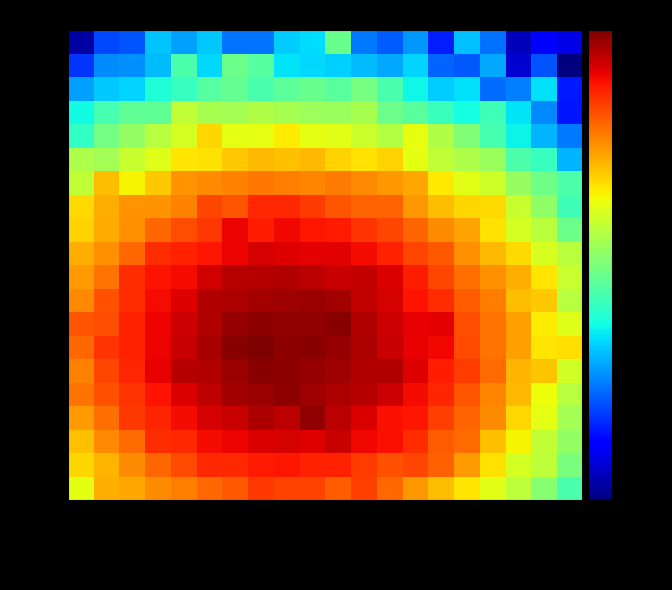

Reading left to right, what are all the values shown in this chart?

36097: DC:Date=649.1	DC:Format=879.6	DC:Lang=898.4	DC:Type=977.1	Public=1029.5	Featured=1105.1	Collection=1157.1	ItemType=1290.5	Creator=1248.1	Publisher=1251.5	Rights=1155.1	Relation=1271.8	Coverage=1110.4	Identifier=943.4	Source=842.6	Contributor=739.3	Description=643.8	Subject=563.2	Title=461.6	URI=366.9
36098: DC:Date=776.2	DC:Format=857.0	DC:Lang=987.3	DC:Type=1108.0	Public=1220.0	Featured=1354.6	Collection=1355.7	ItemType=1422.5	Creator=1445.5	Publisher=1388.7	Rights=1391.3	Relation=1287.0	Coverage=1193.0	Identifier=1233.9	Source=1138.5	Contributor=932.1	Description=747.1	Subject=618.0	Title=562.5	URI=436.5
36099: DC:Date=832.5	DC:Format=996.8	DC:Lang=1100.9	DC:Type=1349.7	Public=1363.0	Featured=1502.1	Collection=1542.3	ItemType=1607.7	Creator=1626.6	Publisher=1581.2	Rights=1698.2	Relation=1522.4	Coverage=1488.3	Identifier=1342.3	Source=1144.7	Contributor=1090.1	Description=830.6	Subject=705.3	Title=574.4	URI=481.4
36100: DC:Date=934.9	DC:Format=1076.7	DC:Lang=1299.6	DC:Type=1377.3	Public=1502.1	Featured=1634.8	Collection=1686.7	ItemType=1812.4	Creator=1753.0	Publisher=1948.1	Rights=1753.1	Relation=1606.7	Coverage=1485.9	Identifier=1439.8	Source=1272.7	Contributor=1126.2	Description=984.1	Subject=769.2	Title=652.7	URI=515.0
36101: DC:Date=1075.2	DC:Format=1186.0	DC:Lang=1318.6	DC:Type=1456.0	Public=1611.1	Featured=1730.0	Collection=1865.3	ItemType=1906.6	Creator=1984.0	Publisher=1887.8	Rights=1806.3	Relation=1772.8	Coverage=1664.0	Identifier=1493.9	Source=1372.2	Contributor=1171.2	Description=1012.8	Subject=848.3	Title=677.1	URI=551.2
36102: DC:Date=1018.9	DC:Format=1236.1	DC:Lang=1372.6	DC:Type=1550.1	Public=1779.3	Featured=1797.5	Collection=1902.9	ItemType=2005.3	Creator=1967.7	Publisher=1938.8	Rights=1893.6	Relation=1791.9	Coverage=1793.0	Identifier=1597.1	Source=1403.9	Contributor=1288.1	Description=1098.7	Subject=865.6	Title=816.1	URI=607.4
36103: DC:Date=1113.9	DC:Format=1315.4	DC:Lang=1391.8	DC:Type=1541.6	Public=1696.4	Featured=1835.9	Collection=1987.9	ItemType=2060.4	Creator=1982.3	Publisher=1997.6	Rights=1929.7	Relation=1820.6	Coverage=1689.8	Identifier=1556.3	Source=1515.8	Contributor=1221.7	Description=1068.1	Subject=928.0	Title=737.0	URI=755.0
36104: DC:Date=1181.4	DC:Format=1200.1	DC:Lang=1388.1	DC:Type=1532.4	Public=1677.0	Featured=1785.0	Collection=1923.5	ItemType=1969.7	Creator=1957.3	Publisher=1951.1	Rights=1995.9	Relation=1796.8	Coverage=1668.1	Identifier=1548.2	Source=1565.9	Contributor=1199.4	Description=1073.1	Subject=927.0	Title=718.1	URI=633.8
36105: DC:Date=998.7	DC:Format=1187.2	DC:Lang=1348.7	DC:Type=1491.1	Public=1597.2	Featured=1800.6	Collection=1819.2	ItemType=1866.2	Creator=1877.0	Publisher=1900.5	Rights=1856.5	Relation=1711.2	Coverage=1628.4	Identifier=1465.6	Source=1350.3	Contributor=1146.8	Description=1034.5	Subject=844.8	Title=813.8	URI=552.8
36106: DC:Date=931.2	DC:Format=1066.9	DC:Lang=1340.7	DC:Type=1460.2	Public=1500.5	Featured=1649.6	Collection=1764.1	ItemType=1771.9	Creator=1786.8	Publisher=1745.2	Rights=1684.0	Relation=1709.4	Coverage=1601.0	Identifier=1405.4	Source=1232.1	Contributor=1082.4	Description=975.0	Subject=879.1	Title=739.5	URI=584.5
36107: DC:Date=877.4	DC:Format=967.0	DC:Lang=1108.0	DC:Type=1344.1	Public=1394.6	Featured=1448.3	Collection=1528.9	ItemType=1625.4	Creator=1587.3	Publisher=1579.7	Rights=1563.4	Relation=1506.7	Coverage=1400.8	Identifier=1242.4	Source=1161.4	Contributor=976.1	Description=845.7	Subject=763.1	Title=624.5	URI=556.3
36108: DC:Date=782.5	DC:Format=891.5	DC:Lang=974.9	DC:Type=1108.1	Public=1205.0	Featured=1291.7	Collection=1525.2	ItemType=1411.3	Creator=1511.9	Publisher=1436.2	Rights=1423.8	Relation=1312.6	Coverage=1232.6	Identifier=1119.1	Source=980.9	Contributor=913.6	Description=745.4	Subject=614.1	Title=556.7	URI=417.2
36109: DC:Date=766.7	DC:Format=883.0	DC:Lang=955.7	DC:Type=954.6	Public=1021.8	Featured=1228.4	Collection=1182.0	ItemType=1360.0	Creator=1367.8	Publisher=1285.8	Rights=1171.5	Relation=1121.0	Coverage=1116.3	Identifier=950.5	Source=841.9	Contributor=769.8	Description=763.2	Subject=585.6	Title=475.5	URI=354.8
36110: DC:Date=570.0	DC:Format=839.2	DC:Lang=702.6	DC:Type=814.1	Public=957.3	Featured=983.0	Collection=1023.1	ItemType=1054.0	Creator=1025.8	Publisher=1010.7	Rights=1046.3	Relation=998.6	Coverage=953.3	Identifier=899.8	Source=730.8	Contributor=643.5	Description=602.3	Subject=491.6	Title=422.3	URI=371.4
36111: DC:Date=534.4	DC:Format=514.8	DC:Lang=587.9	DC:Type=636.3	Public=735.3	Featured=745.2	Collection=813.6	ItemType=845.7	Creator=831.7	Publisher=851.2	Rights=783.8	Relation=745.2	Coverage=778.6	Identifier=653.7	Source=571.1	Contributor=531.1	Description=497.6	Subject=368.7	Title=342.5	URI=241.5
36112: DC:Date=337.5	DC:Format=428.2	DC:Lang=484.5	DC:Type=549.3	Public=611.3	Featured=773.2	Collection=654.0	ItemType=656.4	Creator=722.7	Publisher=652.7	Rights=646.6	Relation=591.1	Coverage=547.8	Identifier=662.9	Source=536.0	Contributor=449.8	Description=361.2	Subject=291.1	Title=240.4	URI=201.6
36113: DC:Date=297.1	DC:Format=362.4	DC:Lang=396.2	DC:Type=399.4	Public=574.7	Featured=517.8	Collection=514.9	ItemType=536.5	Creator=521.4	Publisher=503.4	Rights=496.5	Relation=521.8	Coverage=420.5	Identifier=389.1	Source=344.6	Contributor=301.8	Description=353.9	Subject=277.1	Title=210.3	URI=148.9
36114: DC:Date=226.0	DC:Format=256.0	DC:Lang=265.2	DC:Type=314.5	Public=339.0	Featured=384.6	Collection=404.8	ItemType=367.8	Creator=392.7	Publisher=414.6	Rights=389.4	Relation=433.9	Coverage=367.3	Identifier=295.0	Source=259.3	Contributor=275.3	Description=193.5	Subject=205.6	Title=273.9	URI=150.2
36115: DC:Date=164.2	DC:Format=214.2	DC:Lang=216.4	DC:Type=247.3	Public=369.7	Featured=269.1	Collection=420.0	ItemType=383.4	Creator=279.1	Publisher=269.1	Rights=262.8	Relation=245.6	Coverage=232.8	Identifier=265.3	Source=189.5	Contributor=181.9	Description=232.8	Subject=118.5	Title=180.9	URI=94.6
36116: DC:Date=104.9	DC:Format=174.6	DC:Lang=180.8	DC:Type=251.8	Public=227.4	Featured=254.3	Collection=198.5	ItemType=197.4	Creator=259.0	Publisher=269.8	Rights=414.8	Relation=199.5	Coverage=184.3	Identifier=221.8	Source=152.1	Contributor=248.5	Description=196.4	Subject=111.0	Title=137.8	URI=125.4